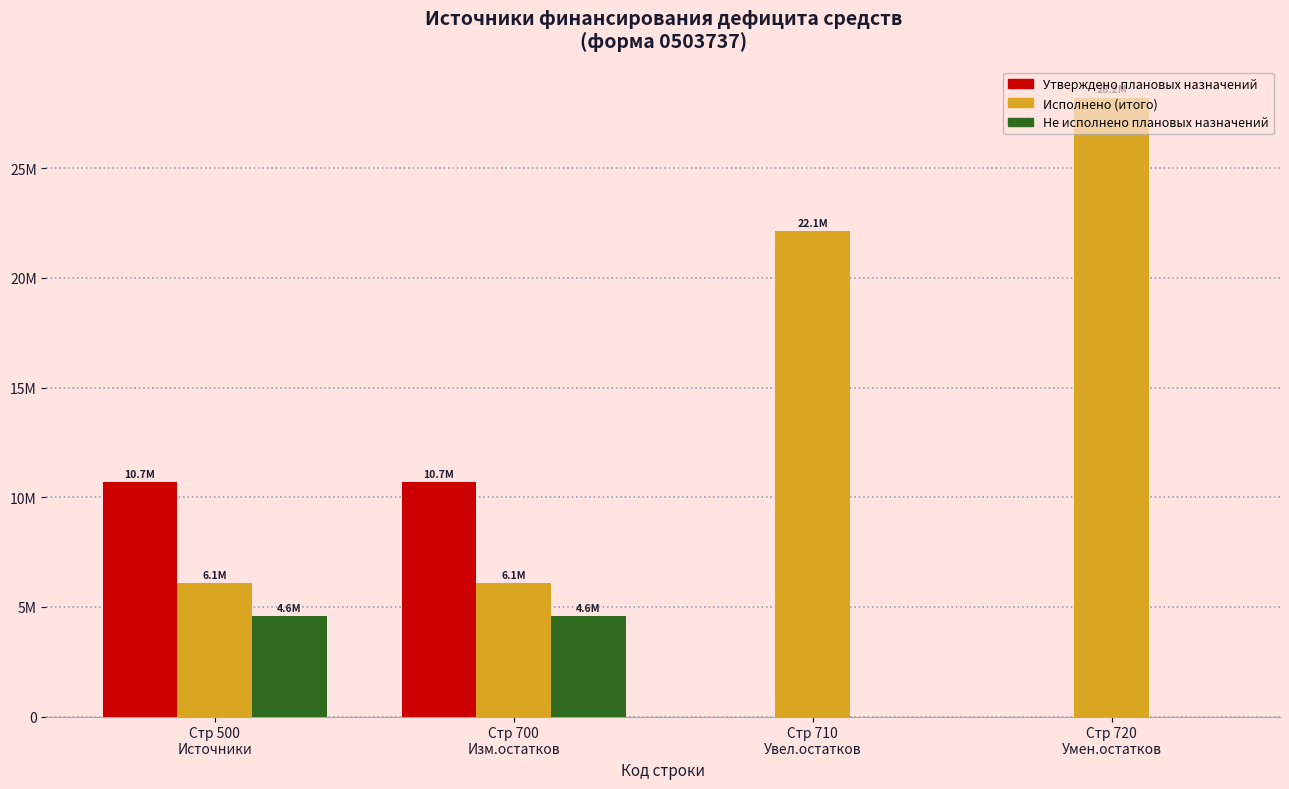

Does the chart contain stacked bars?

No